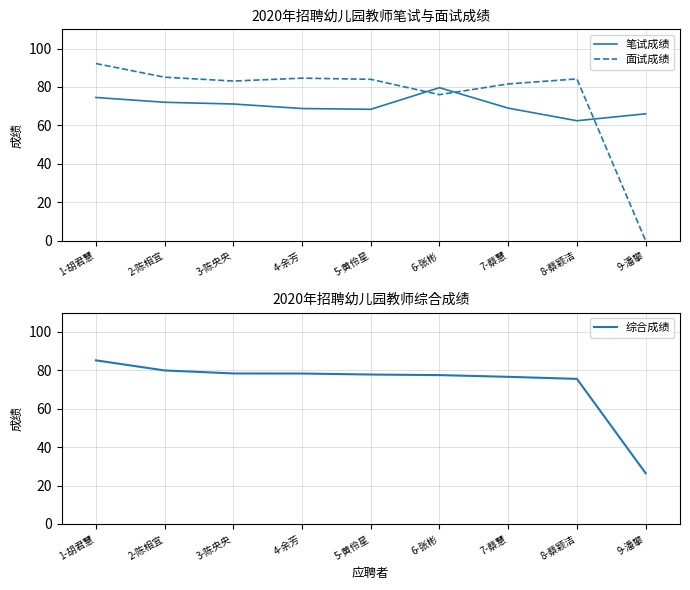

What is the spread (max minus min) of values at 2-陈相宜?

13.0